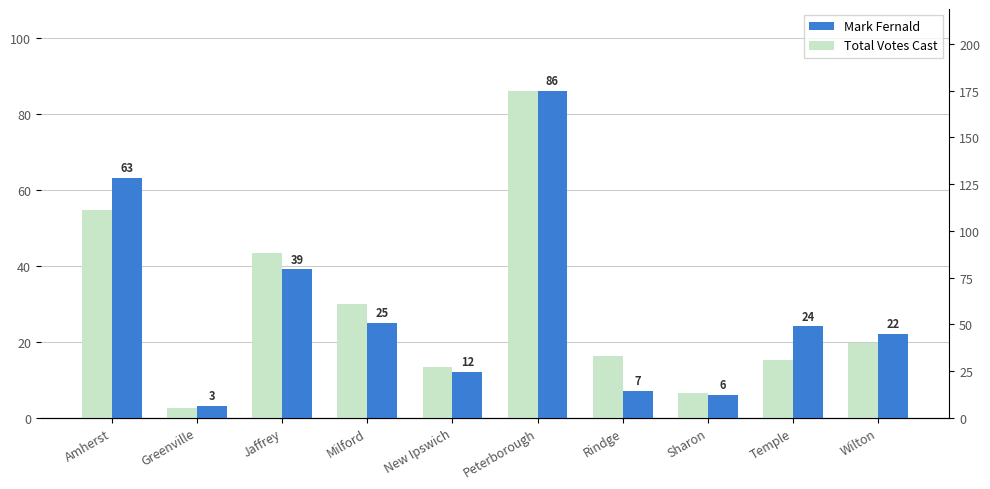

True or false: Total Votes Cast has a value of 40 at Wilton.

True